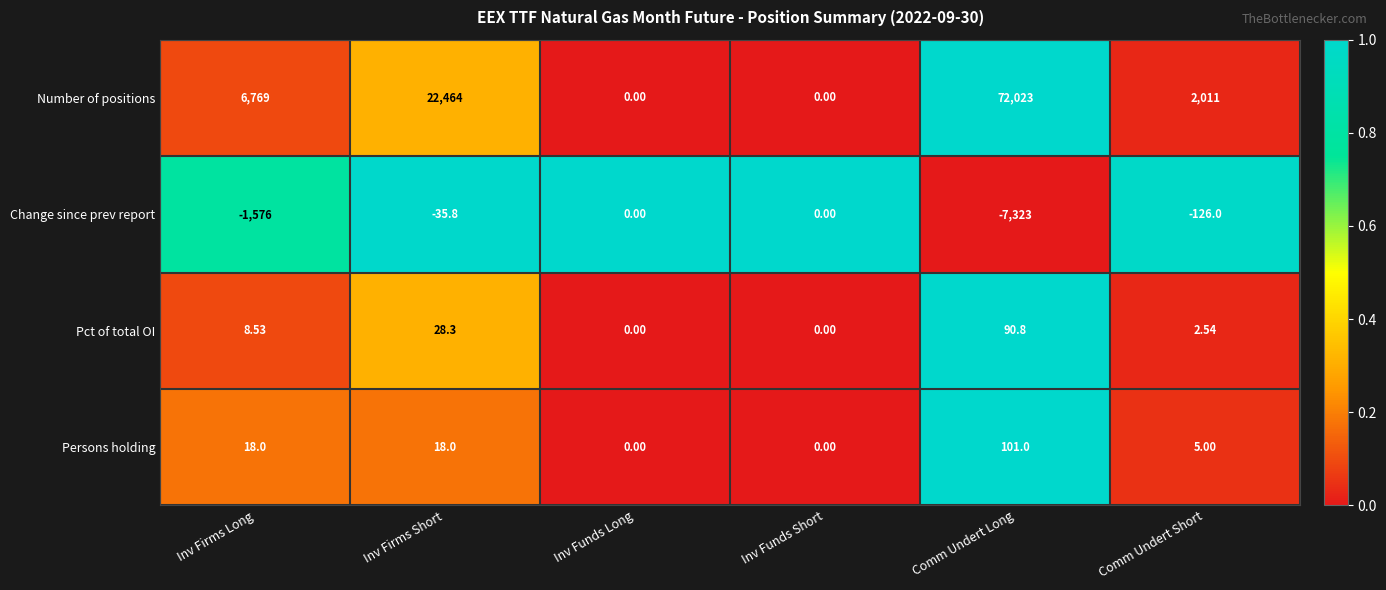

At which label does Pct of total OI first exceed 8?

Inv Firms Long